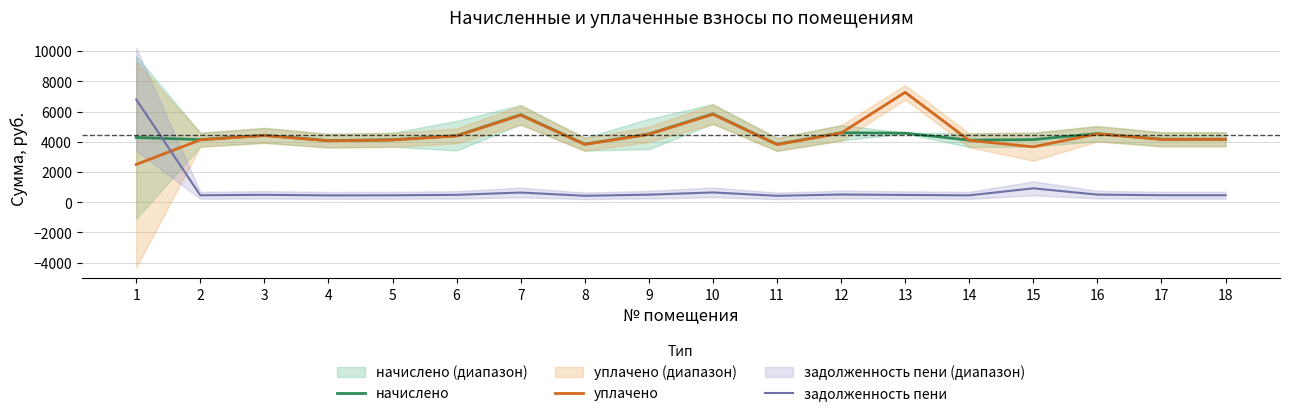

Between which two adjacent categories do начислено and задолженность пени first intersect?

1 and 2